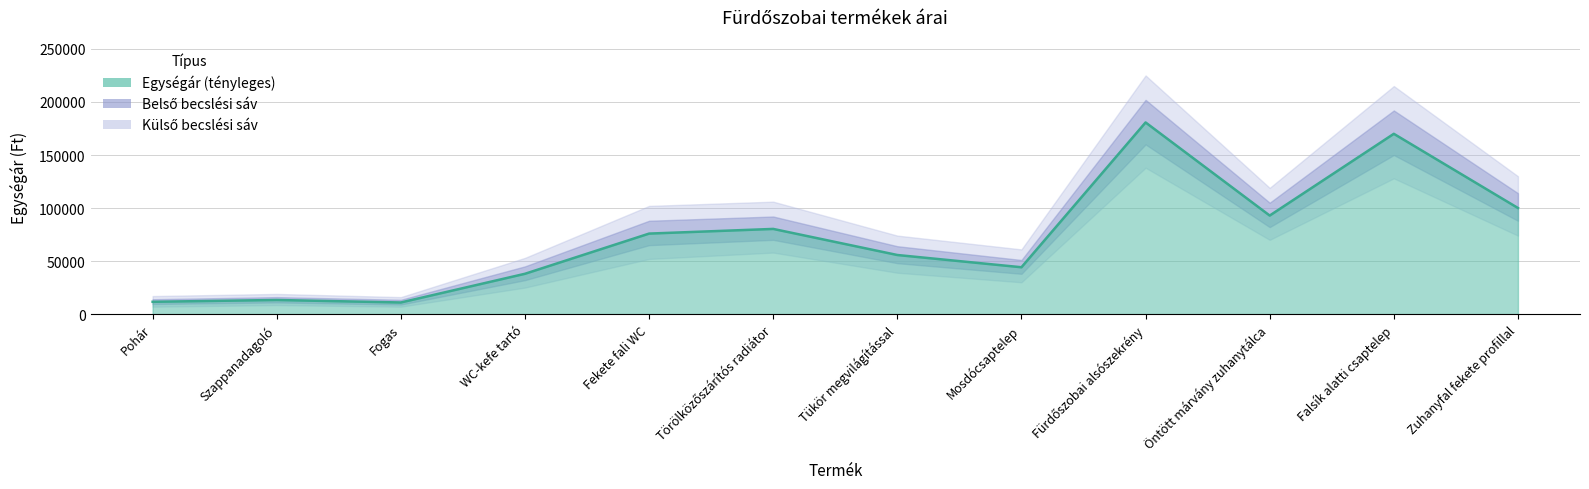

What is the sum of the values at Tükör megvilágítással and Fürdőszobai alsószekrény?

236407